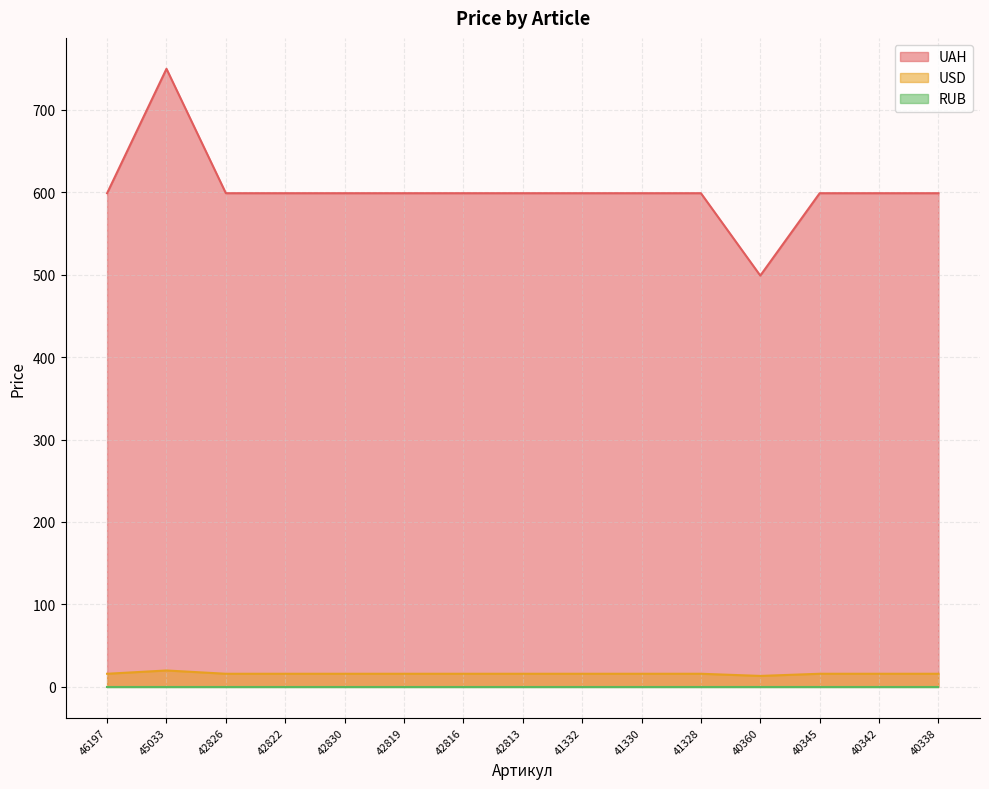

The value of UAH at 45033 is 750.0. True or false?

True